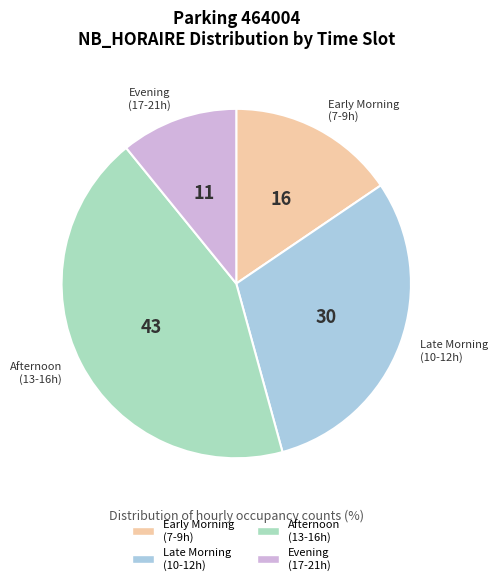

Is there any slice that represents more than half of the pie?

No